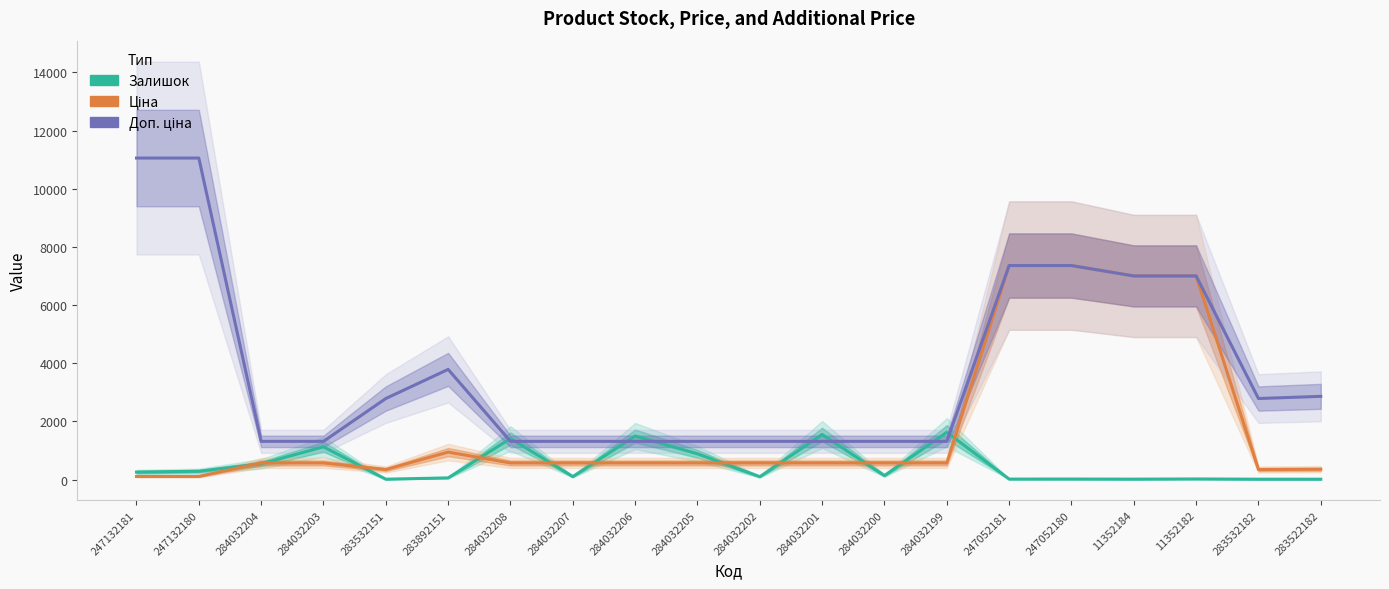

At which category does Доп. ціна reach its first local peak?

283892151